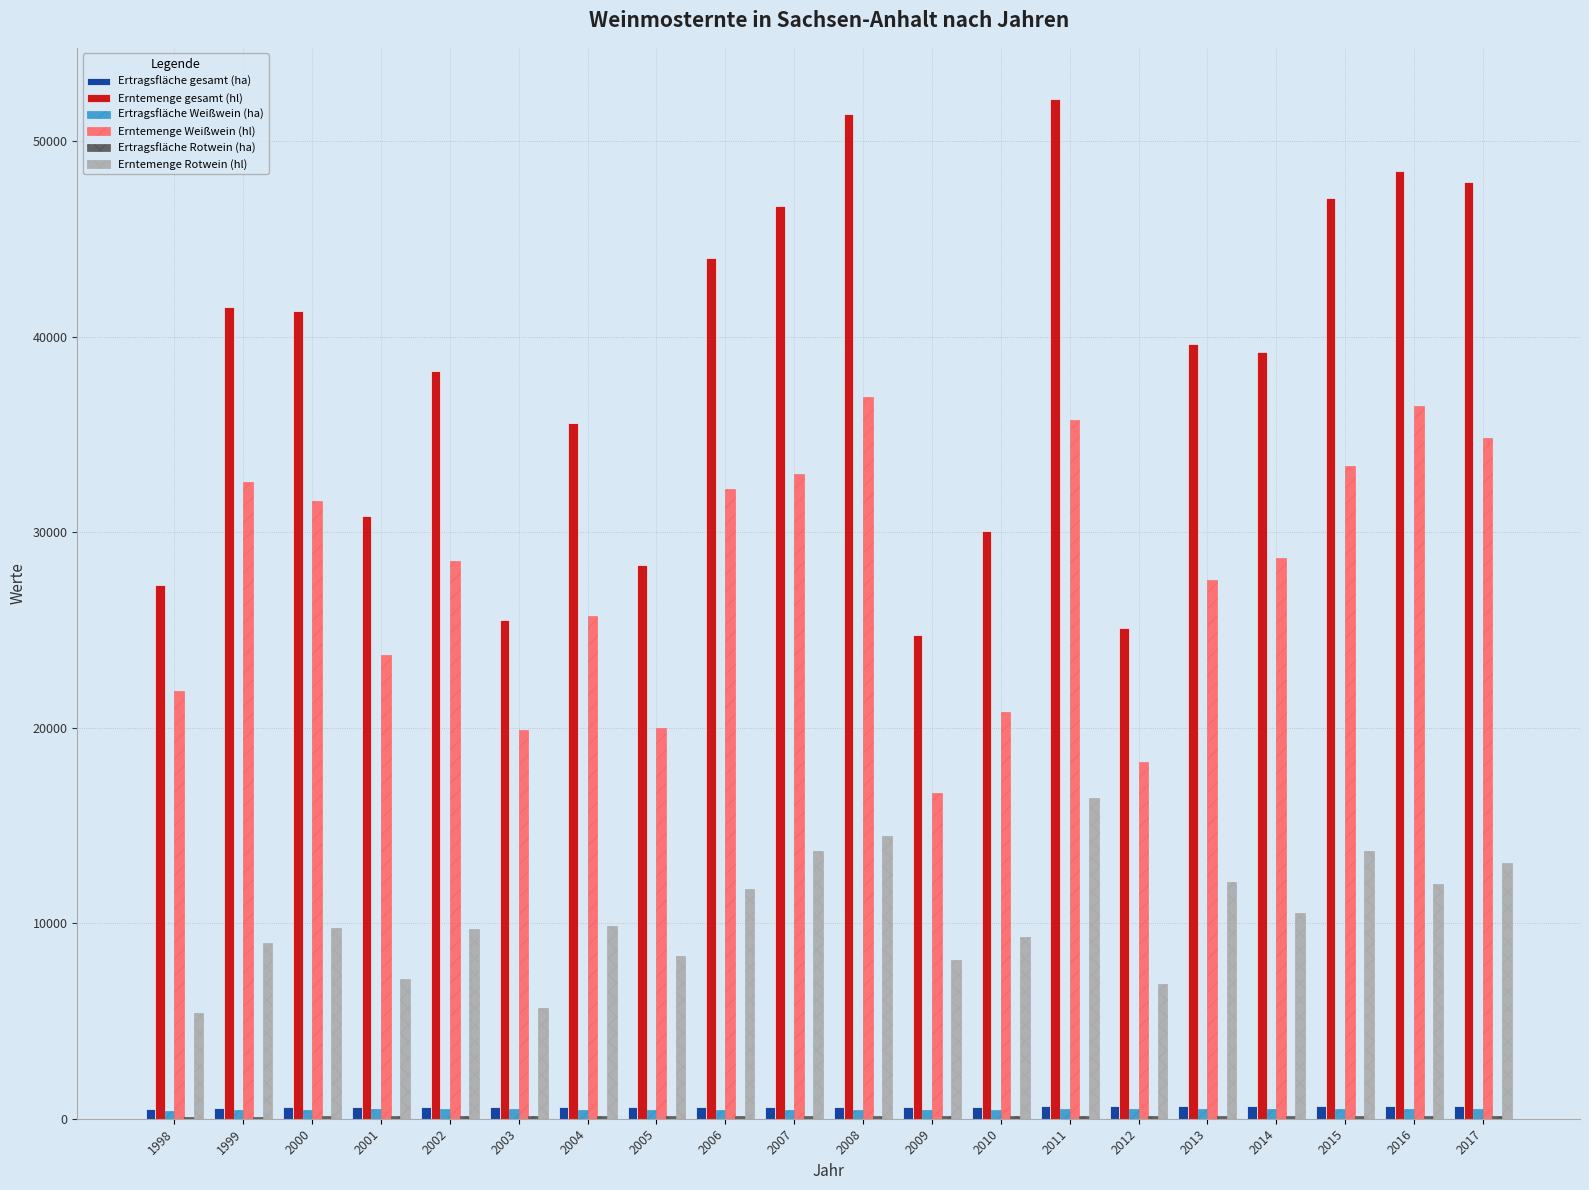

True or false: Erntemenge gesamt (hl) has a value of 11902 at 2005.

False